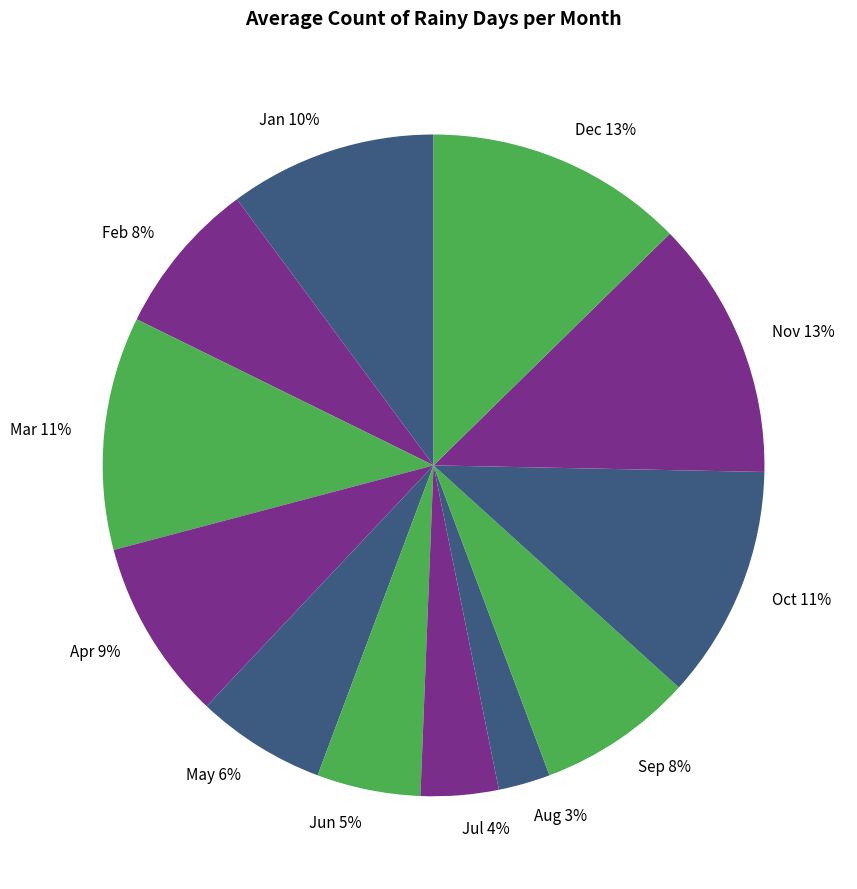

Which has a higher value, Sep 8% or Oct 11%?

Oct 11%